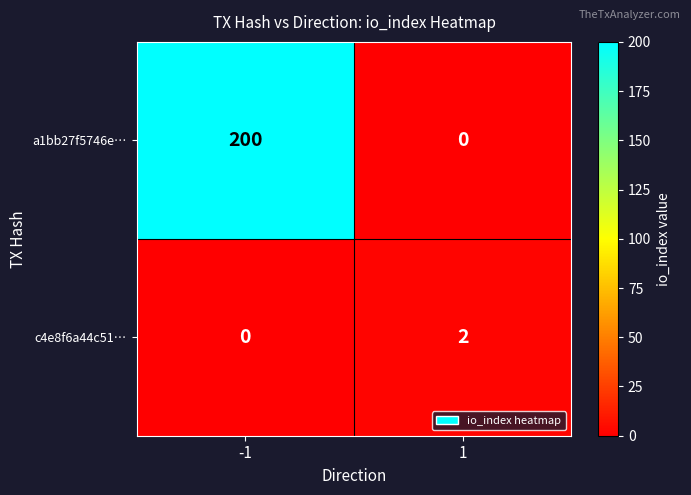

Rank the series by their average value, from lowest to highest.

c4e8f6a44c51…, a1bb27f5746e…